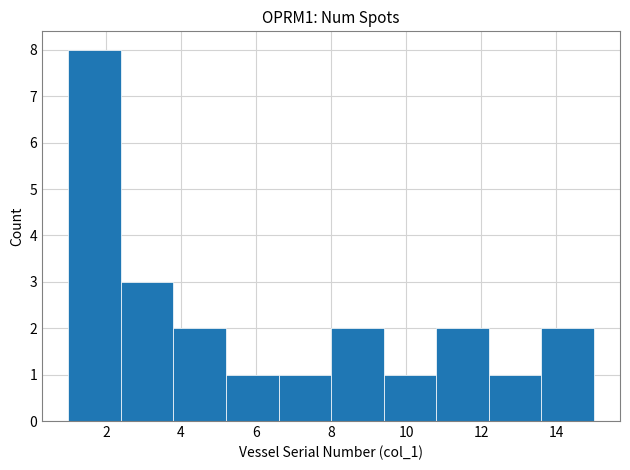

How tall is the bar that spans 1.0 to 2.4 on the x-axis? The values are not printed on the chart, so give them approximately, as read against the axis.

8